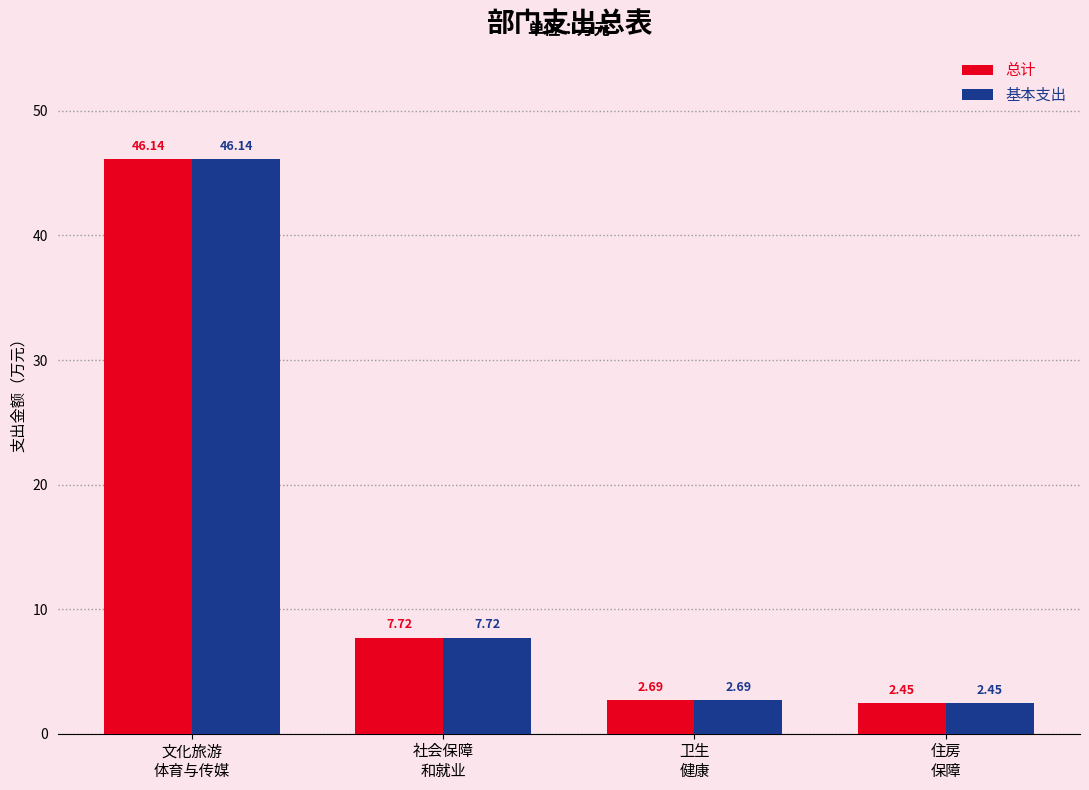

Rank the categories by 总计 value from highest to lowest.

文化旅游
体育与传媒, 社会保障
和就业, 卫生
健康, 住房
保障